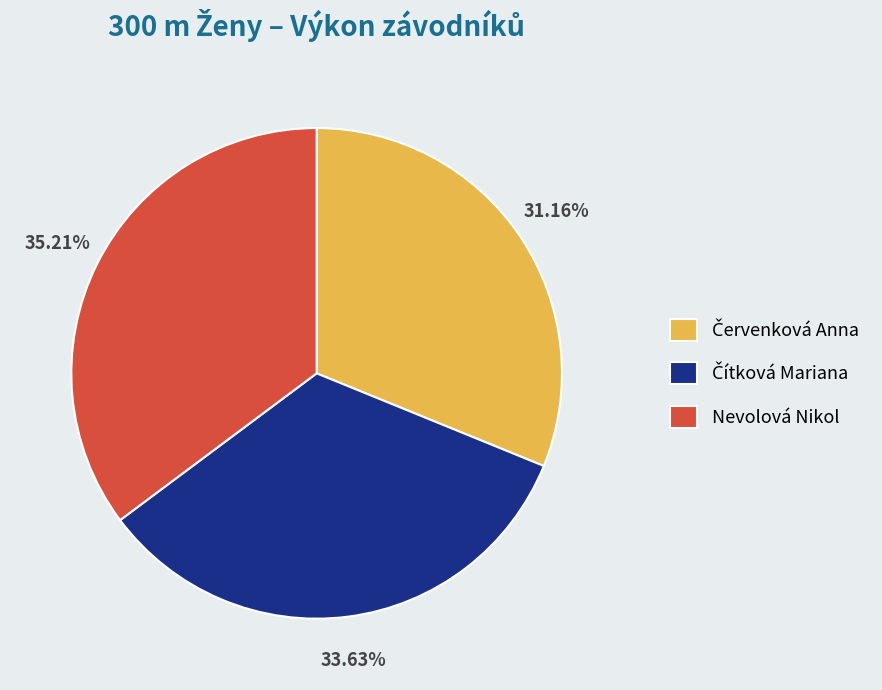

Is there a majority slice in this chart?

No